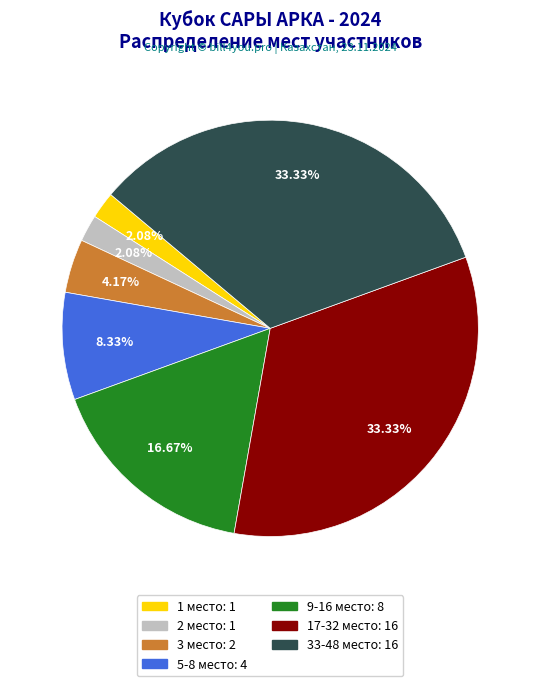

Which has a higher value, 9-16 место or 5-8 место?

9-16 место